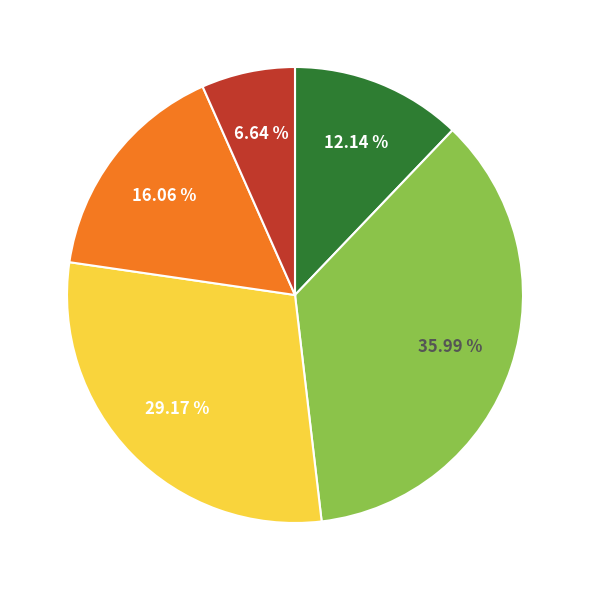

Is there a majority slice in this chart?

No